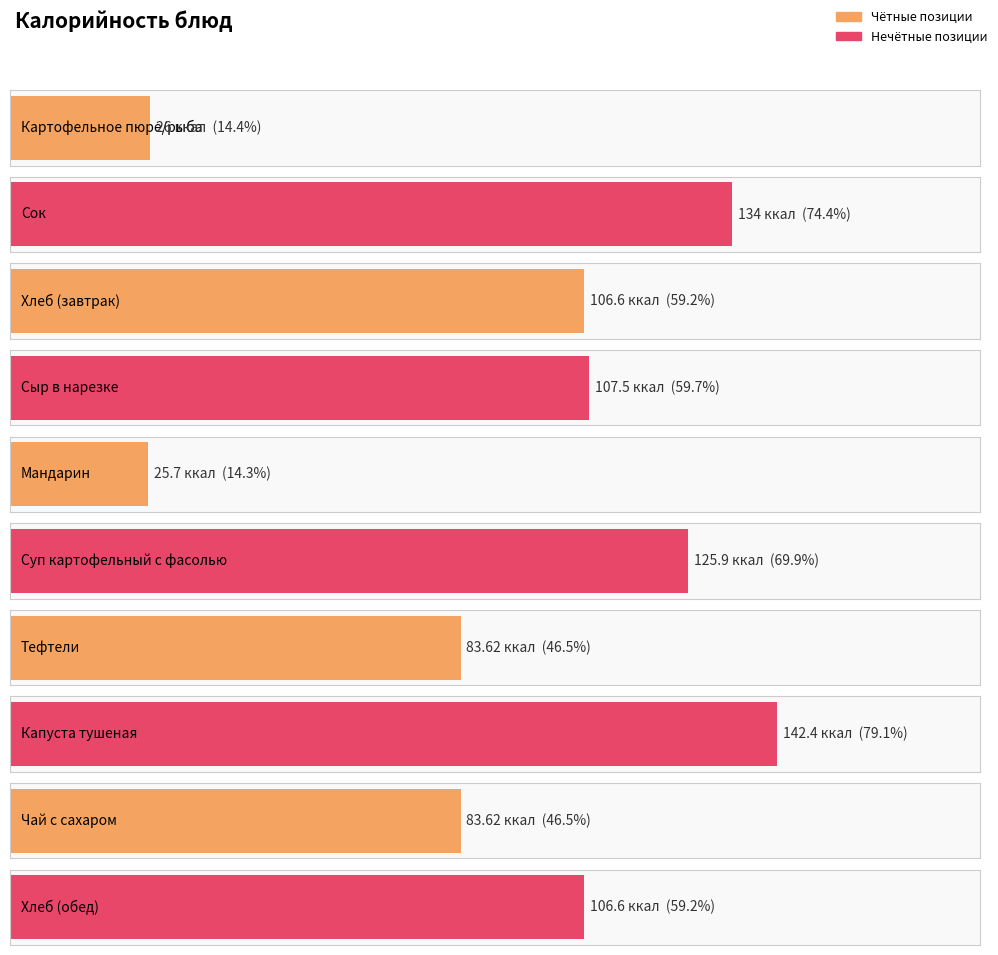

How many categories are shown in the chart?

10